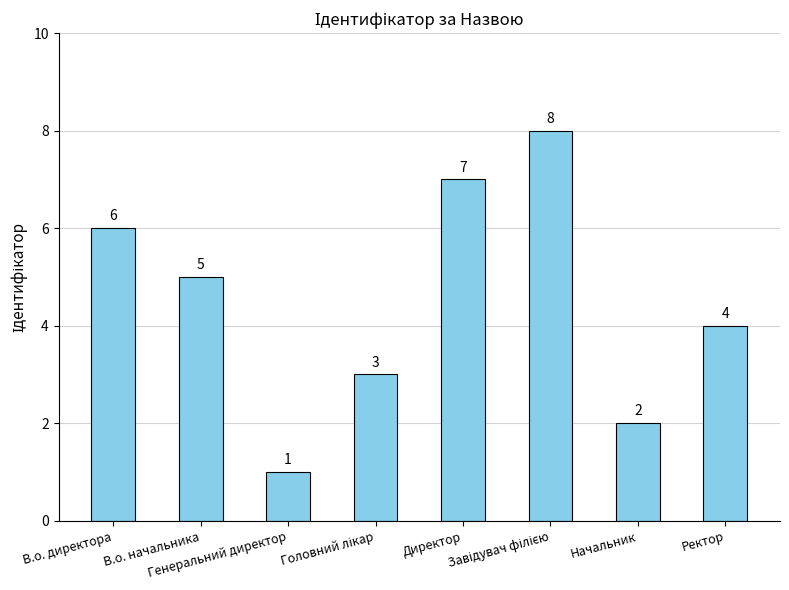

What is the difference between the values at Директор and Генеральний директор?

6